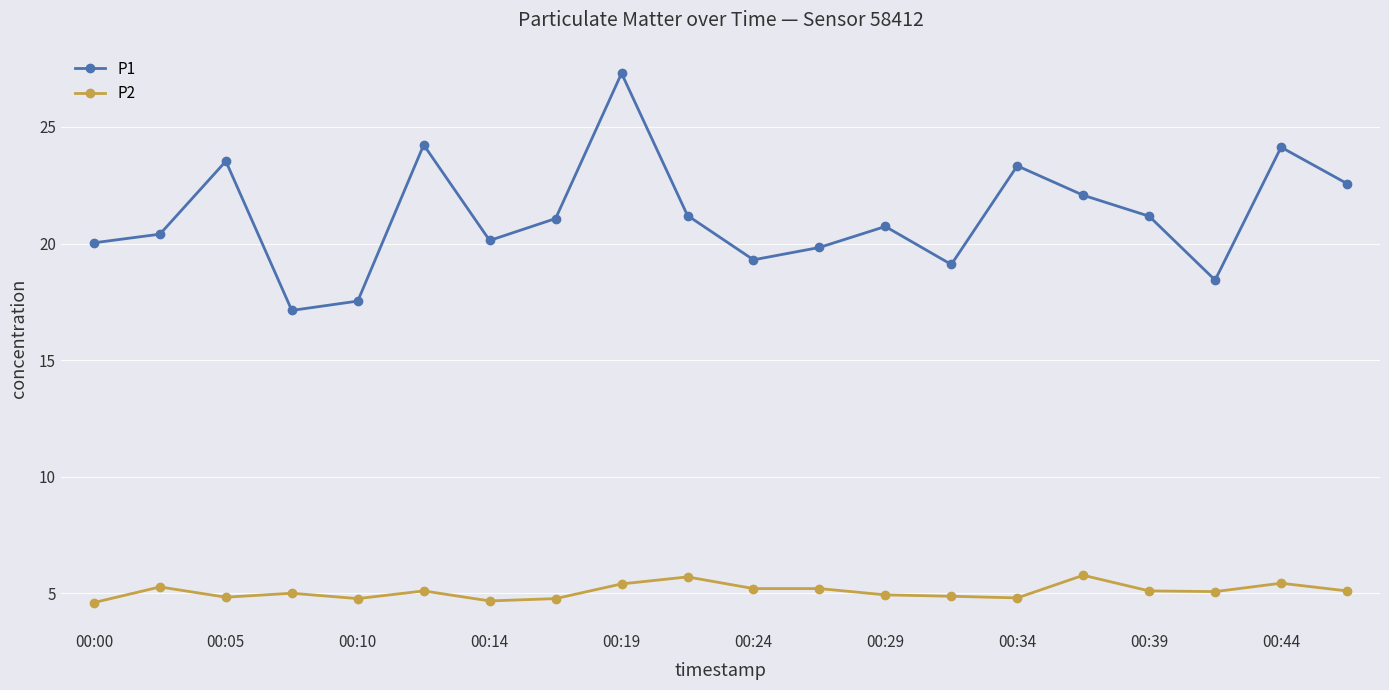

True or false: P2 has more than 0 points higher than both neighbors.

True